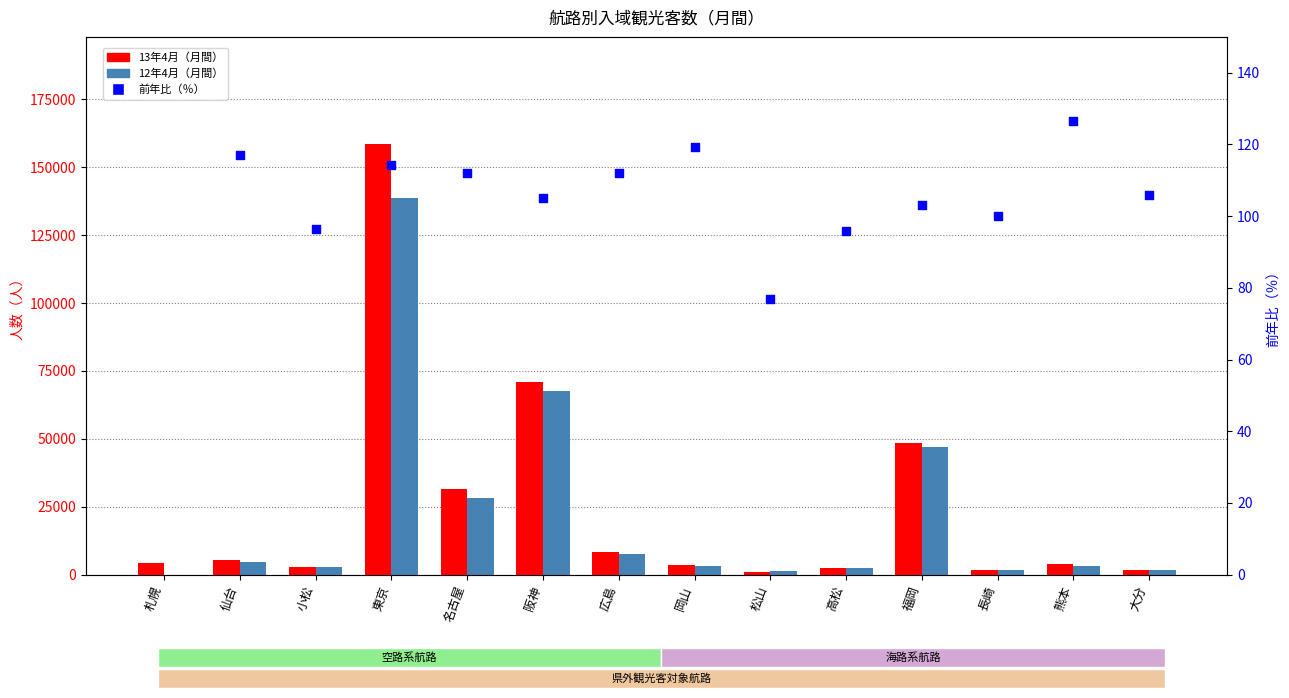

Which series contains the lowest Y value?

12年4月（月間）